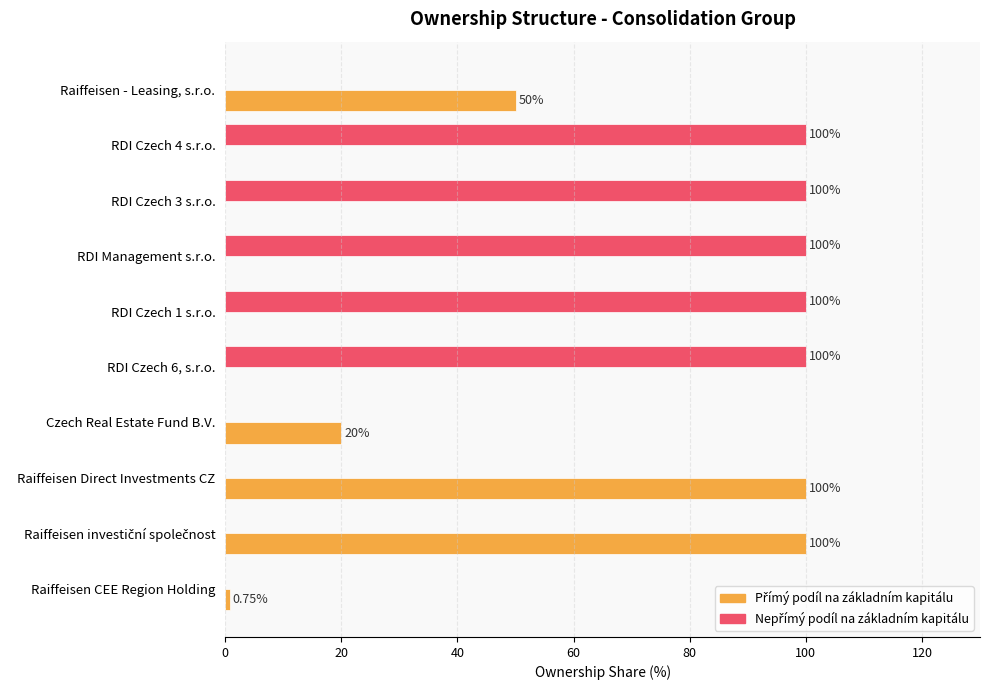

What is the total value across all series at RDI Czech 1 s.r.o.?

100.0